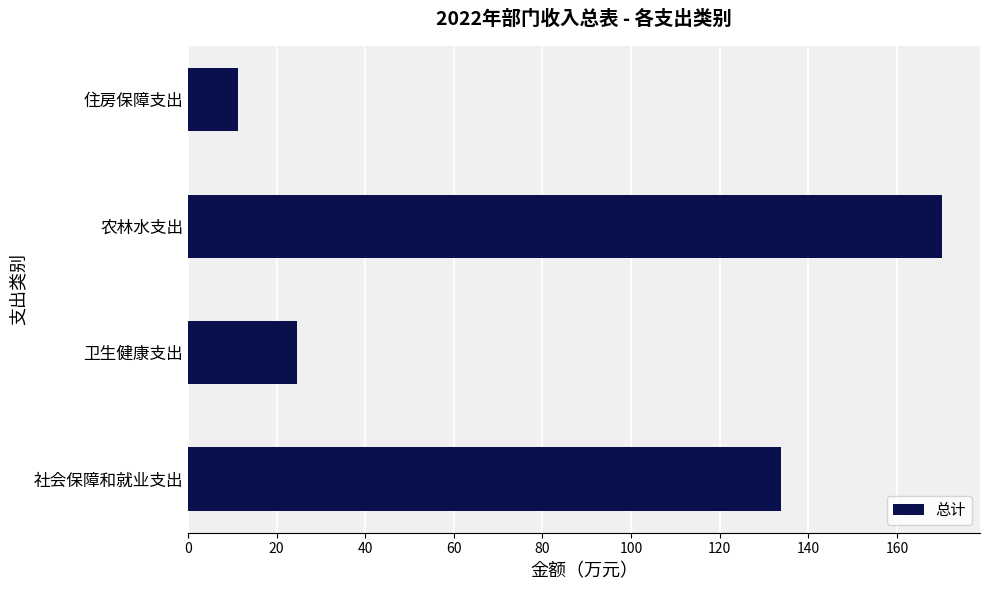

True or false: the data shows 43.9 at 社会保障和就业支出.

False